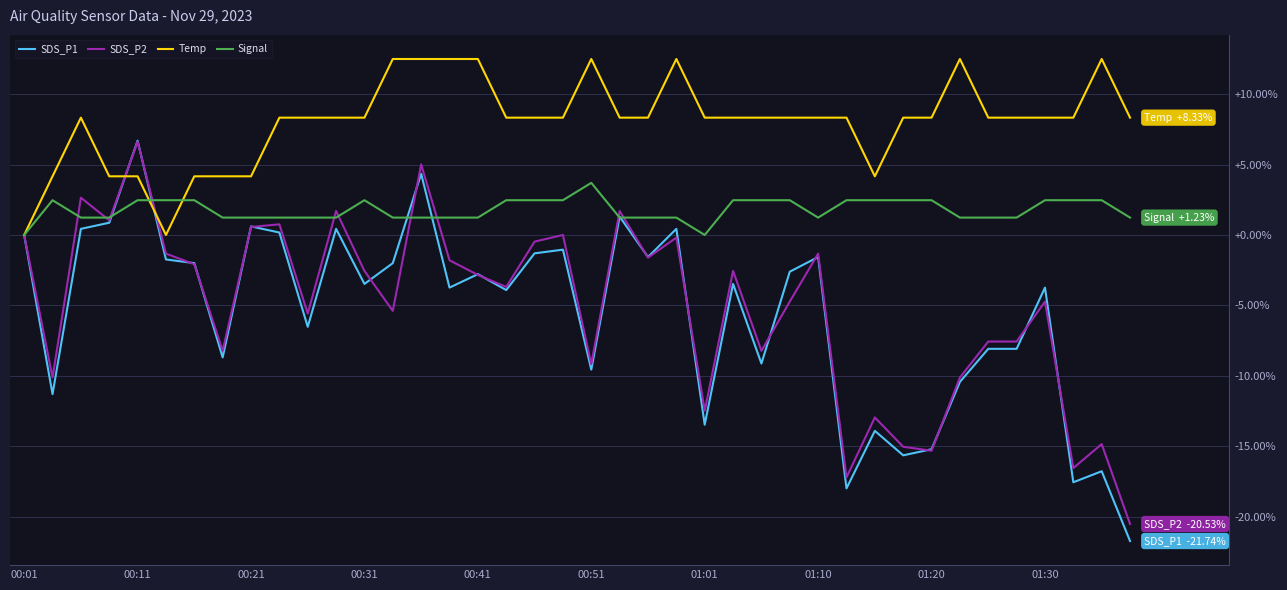

How many categories are shown in the chart?

40